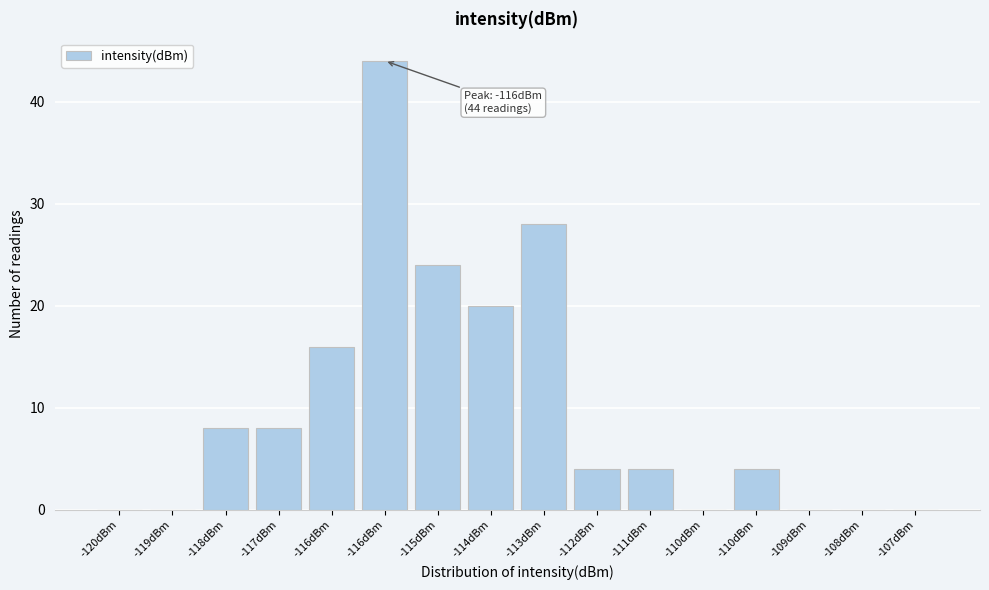

How many series are shown in this chart?

1